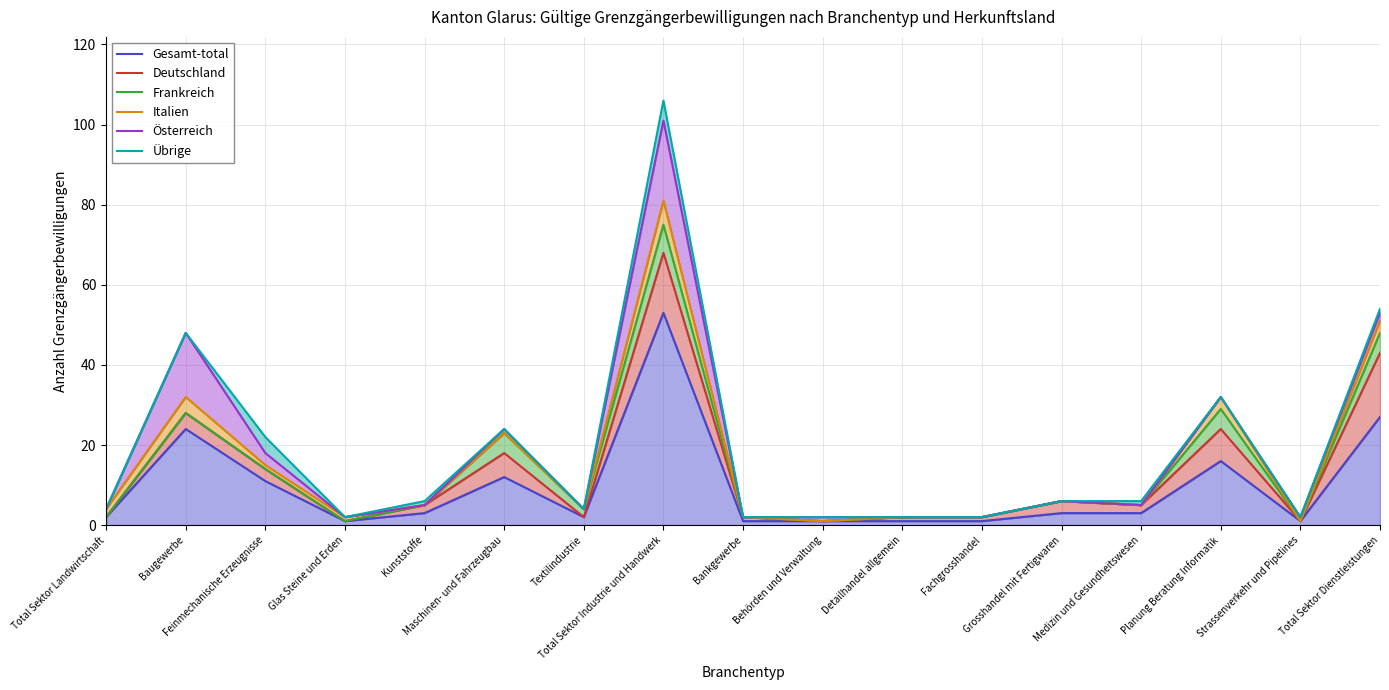

Where is the first local maximum for Österreich?

Baugewerbe